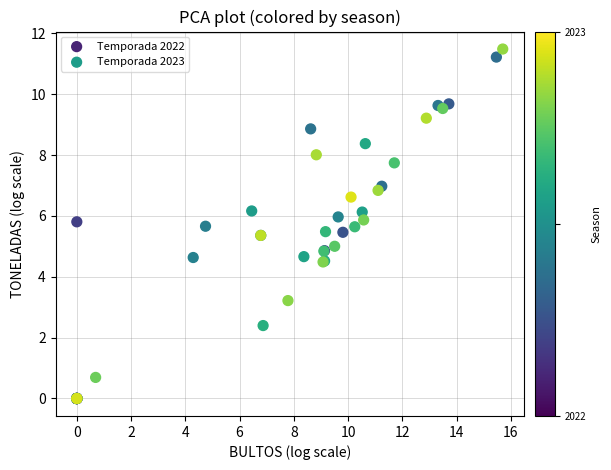

Which series has the widest spread of Y values?

Temporada 2023